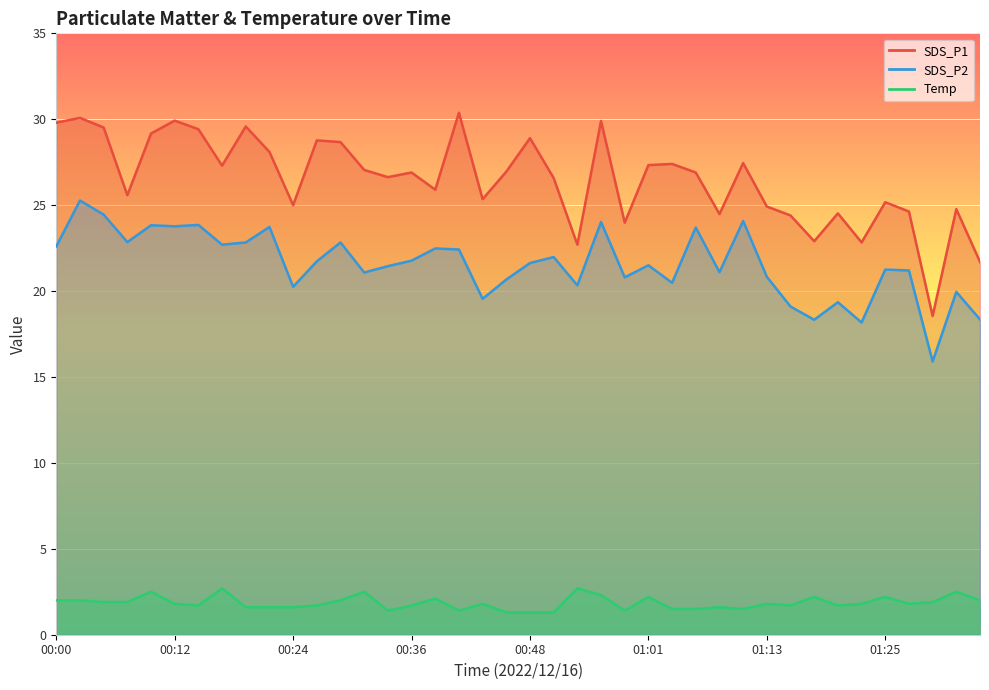

What is the label of the 40th point from the right?

00:00